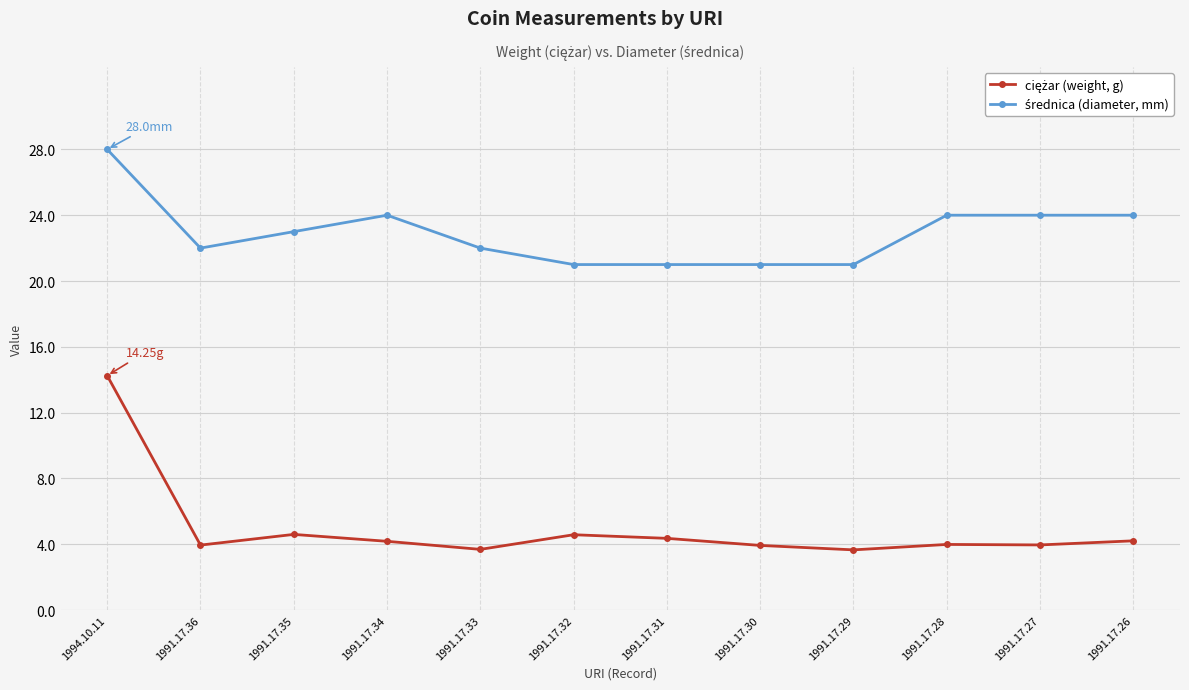

What is the total value across all series at 1991.17.26?

28.2